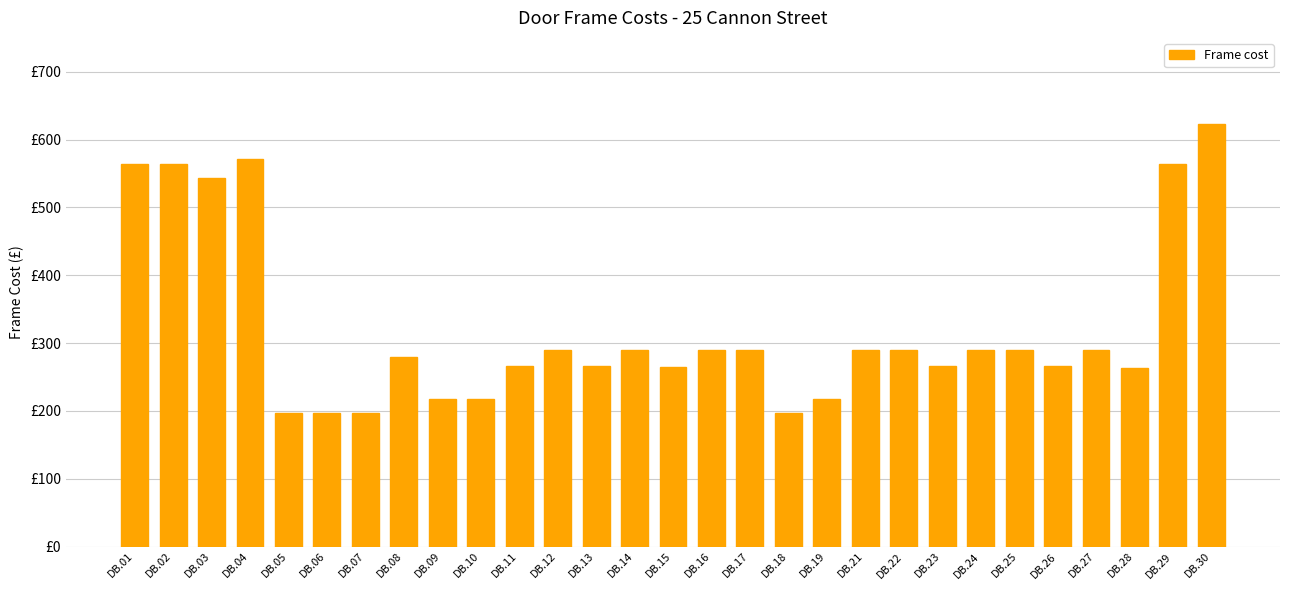

Does the chart contain any negative values?

No